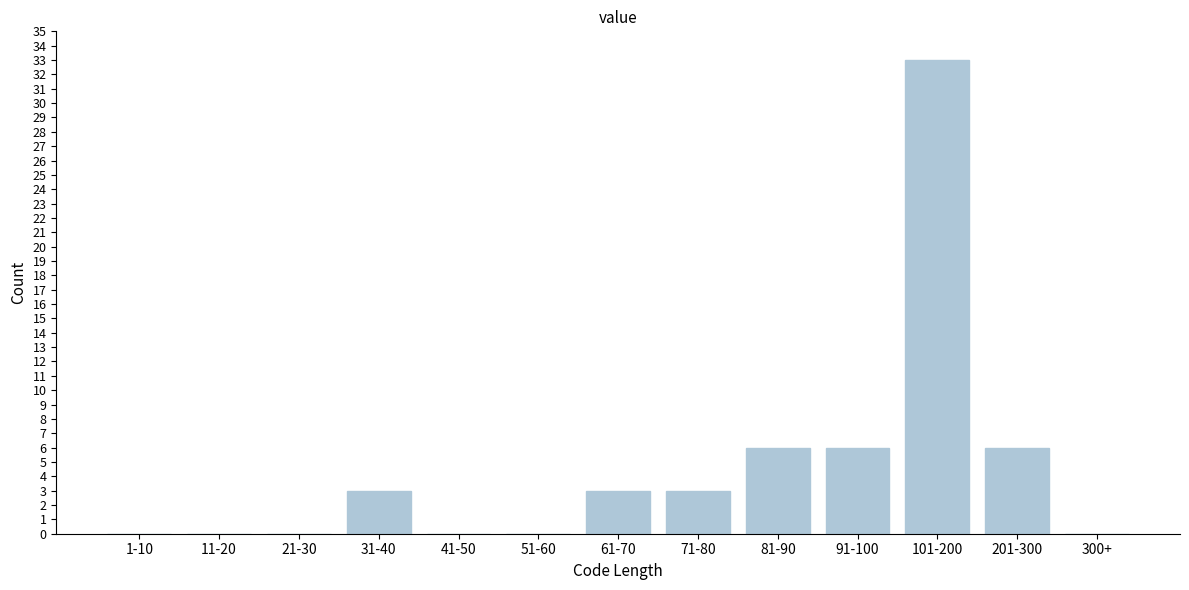

Reading right to left, transcribe all the data shown in this chart.

300+=0	201-300=6	101-200=33	91-100=6	81-90=6	71-80=3	61-70=3	51-60=0	41-50=0	31-40=3	21-30=0	11-20=0	1-10=0